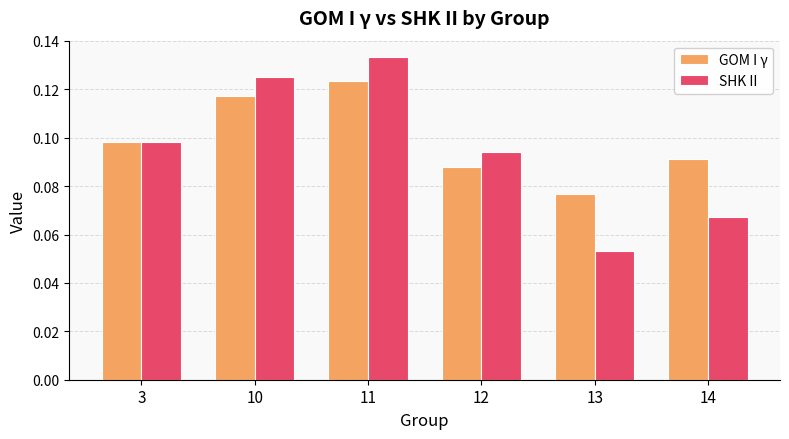

Rank the series by their maximum value, from highest to lowest.

SHK II, GOM I γ